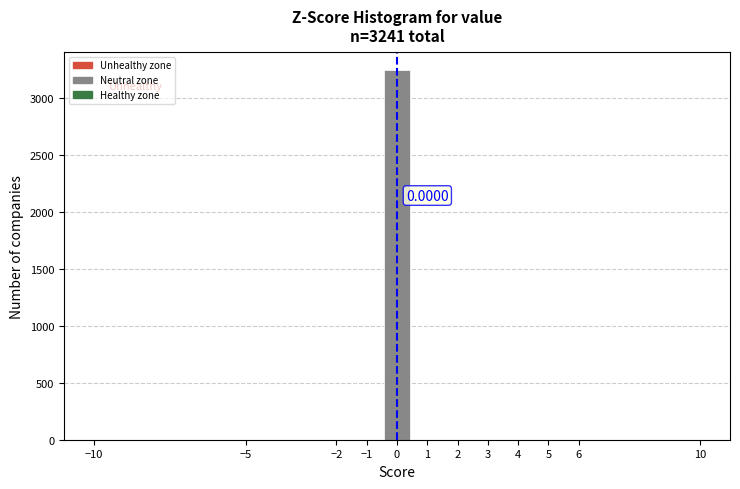

Which range on the x-axis has the tallest bar?

-0.5 to 0.5